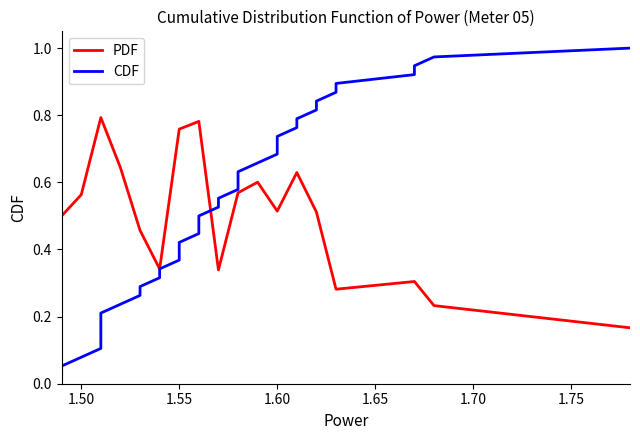

Is the value of PDF at 24 greater than the value of CDF at 11?

Yes